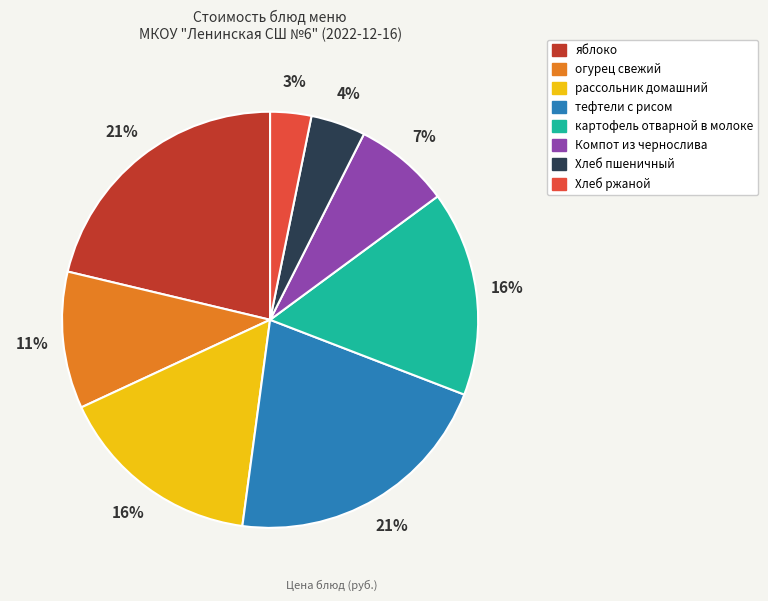

Is there any slice that represents more than half of the pie?

No